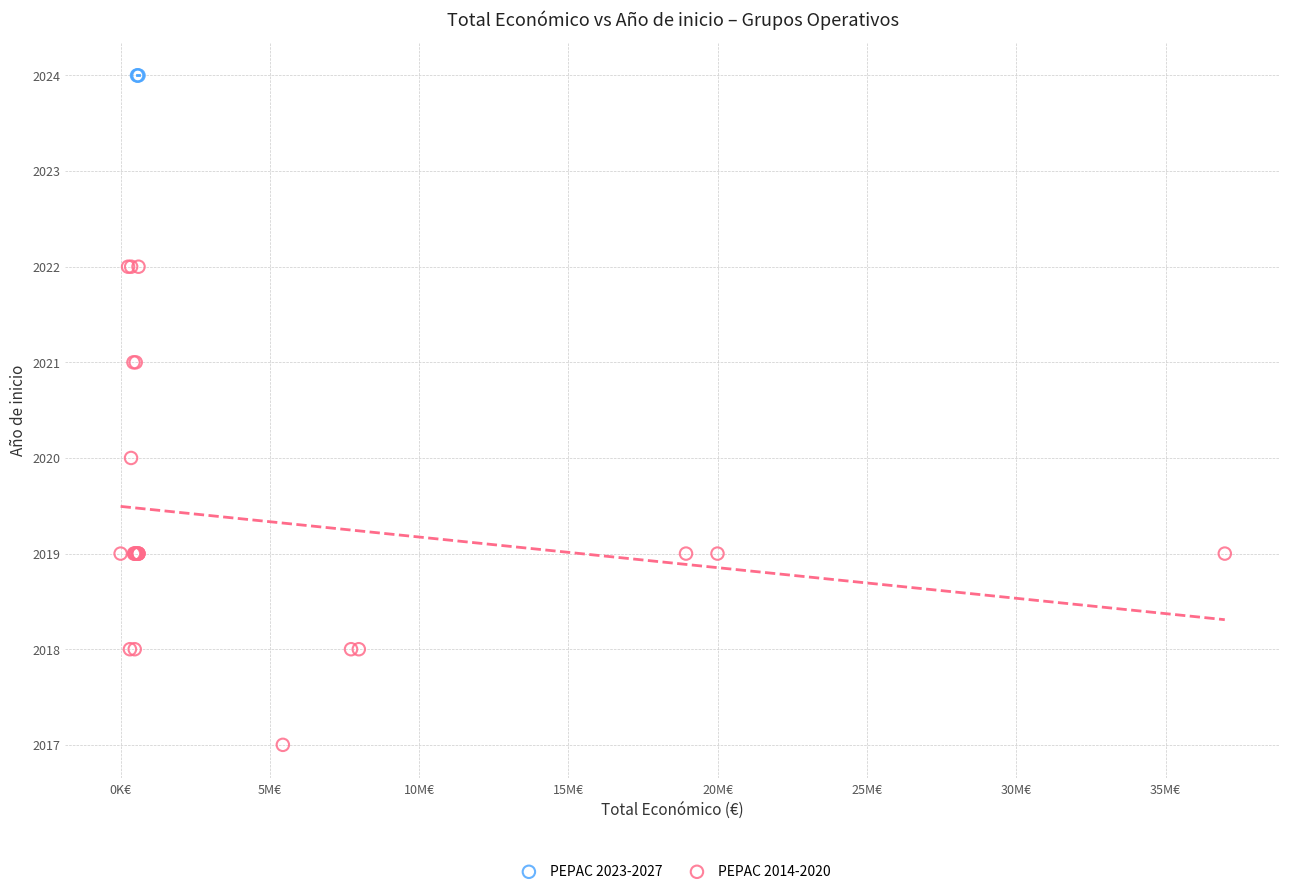

Which series reaches the minimum Y coordinate?

PEPAC 2014-2020